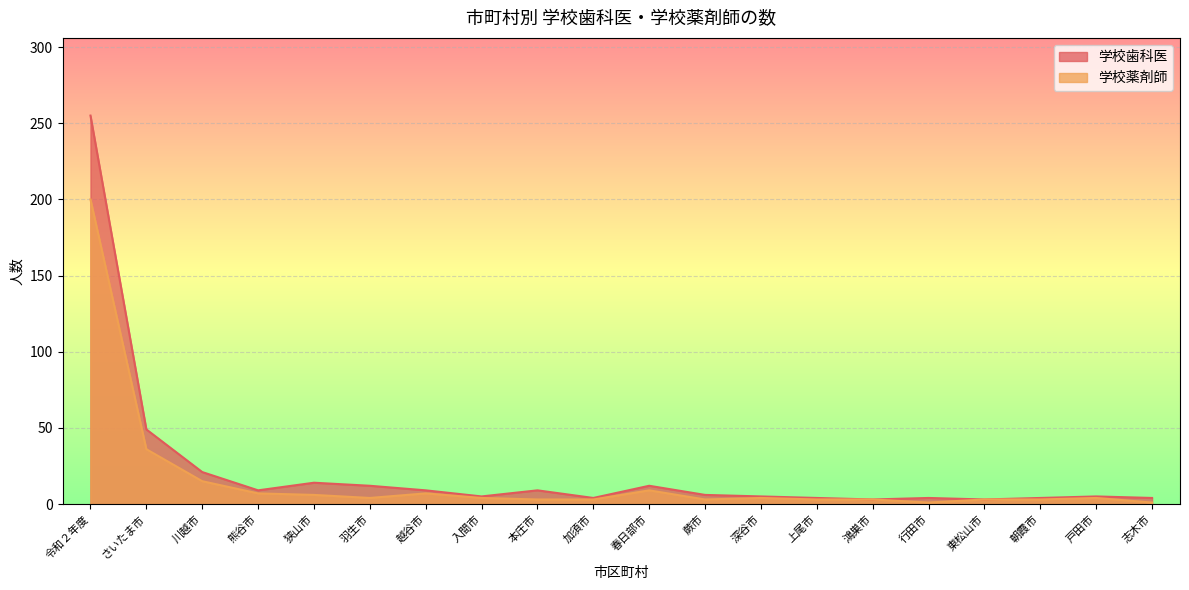

What are all the series names shown in the legend?

学校歯科医, 学校薬剤師